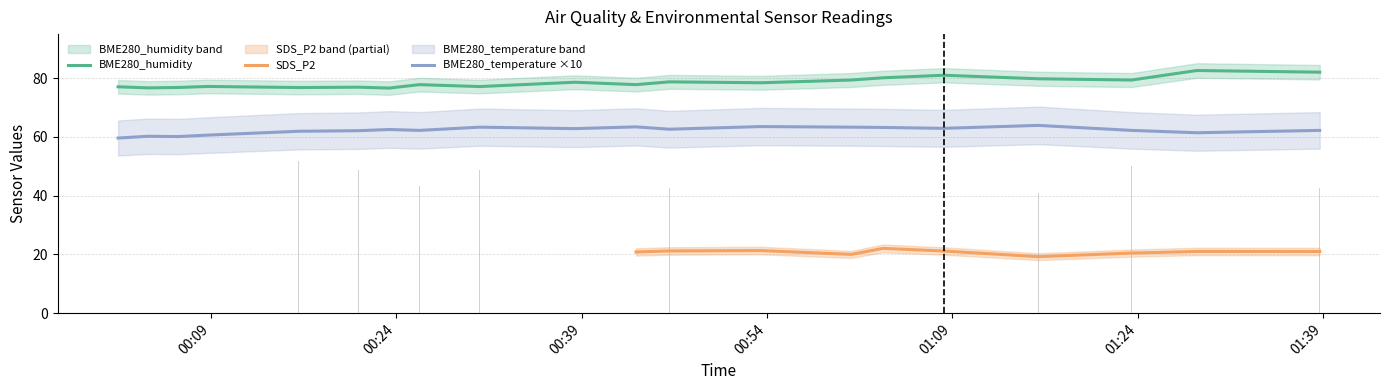

What is the approximate value of BME280_temperature at 2021/04/11 00:20:58?

6.2